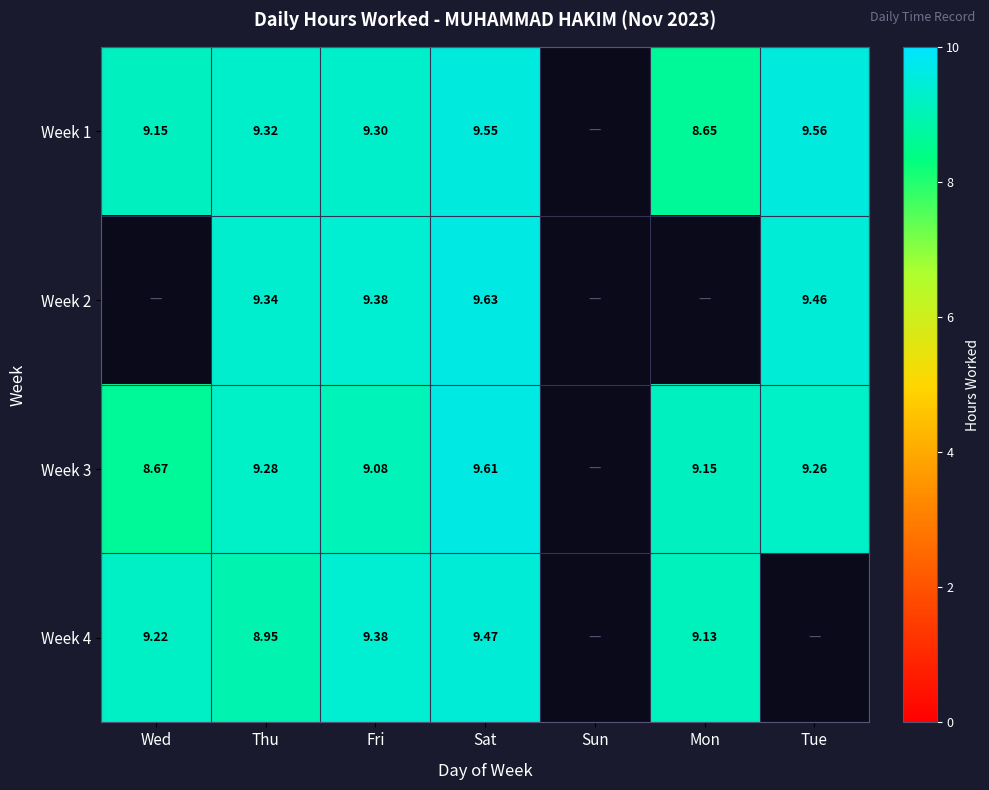

Is the value of Week 2 at Sat greater than the value of Week 4 at Sat?

Yes